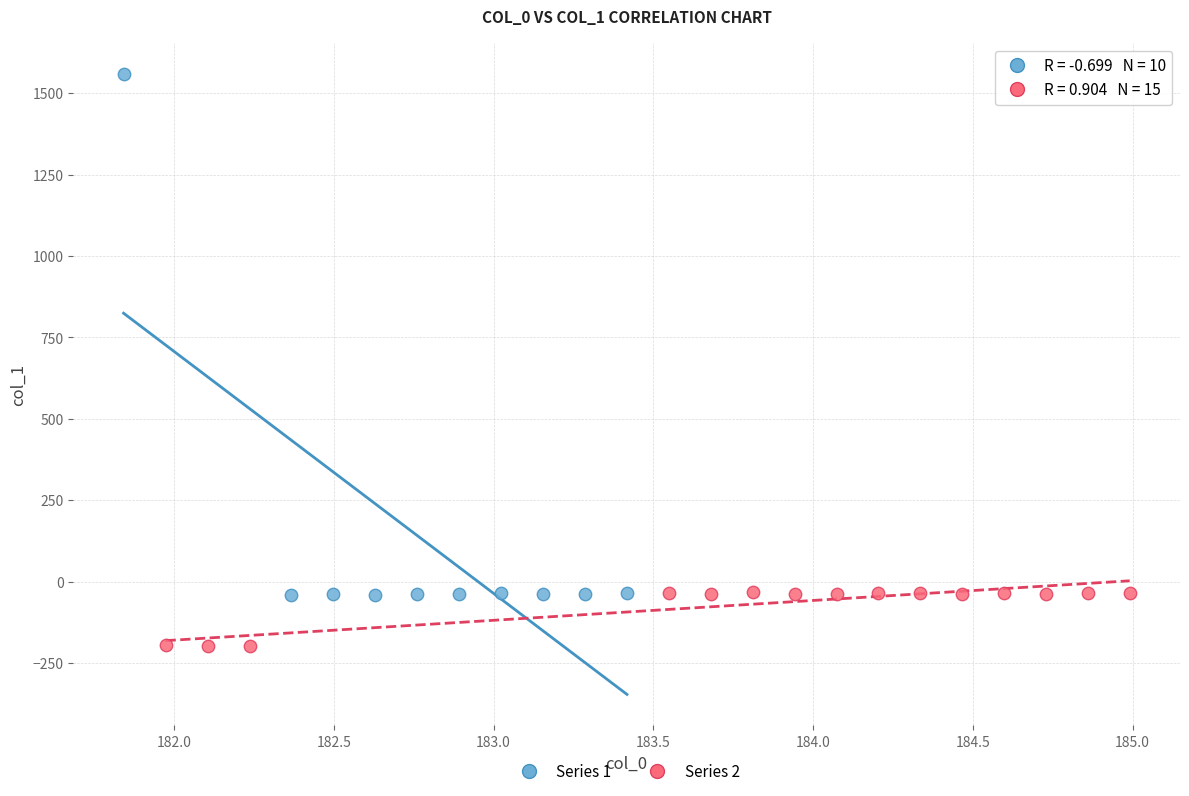

Which series has the widest spread of Y values?

Series 1